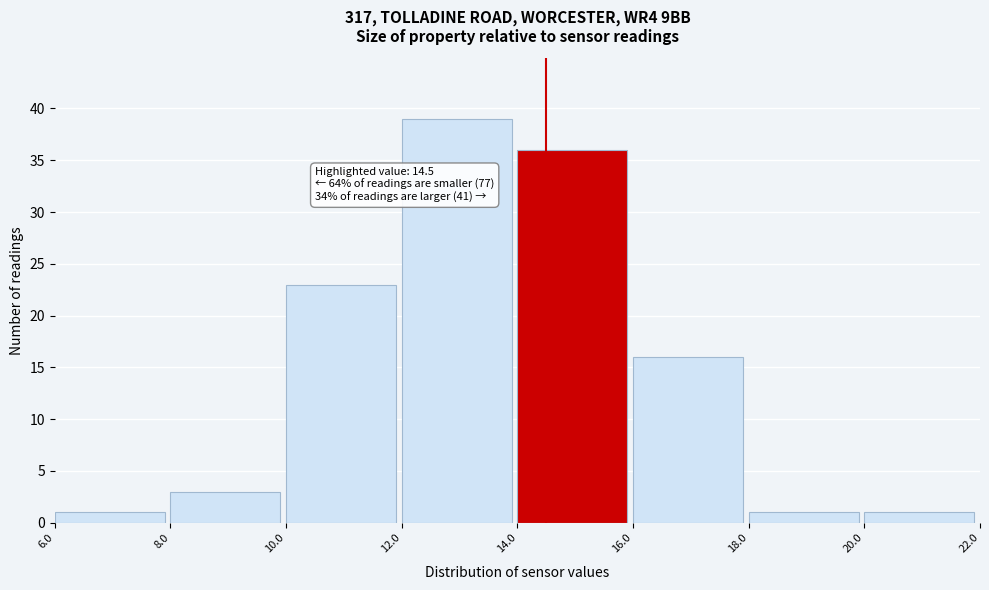

Over which range of the x-axis is the bar tallest?

12.0 to 14.0